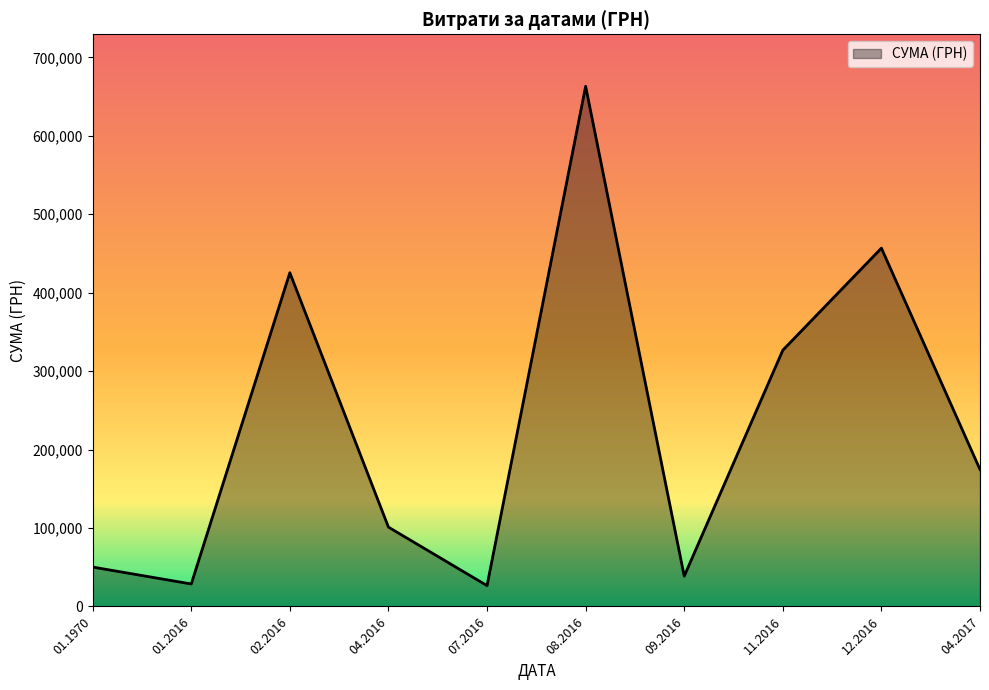

How many lines are shown in the chart?

1